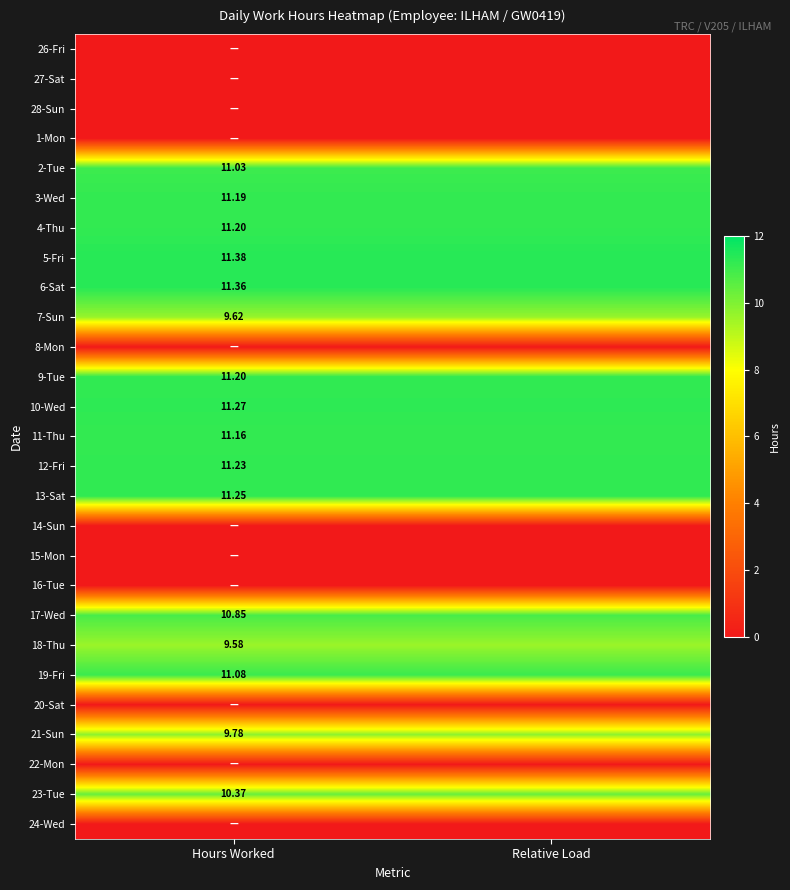

The value of 10-Wed at Hours Worked is 20.1. True or false?

False